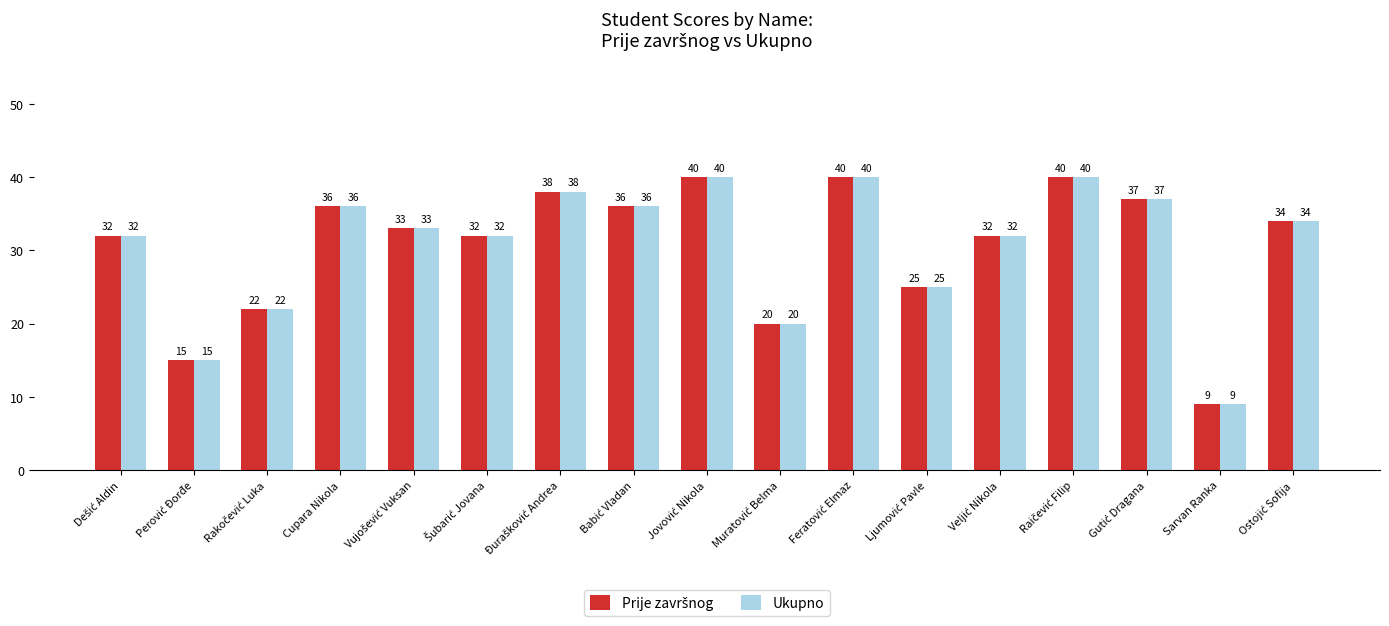

What is the sum of all Ukupno values?

521